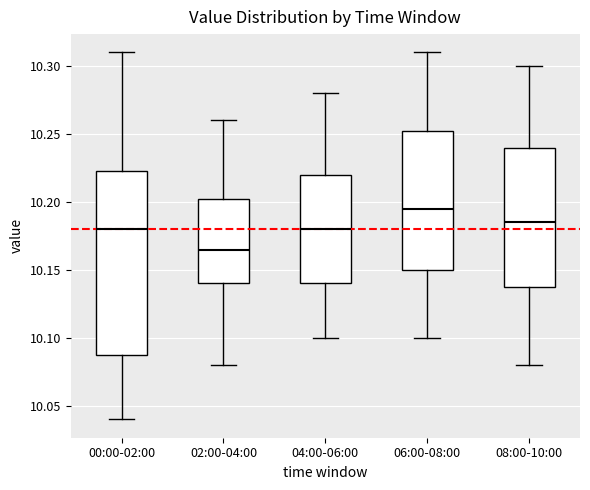

Reading left to right, transcribe this box plot: for each box, give where its median line is, the range the box spans, and where its two whiskers end, as read against the y-axis. The values are not printed on the chart, so give them approximately, as read against the axis.

00:00-02:00: median 10.180, box 10.090 to 10.225, whiskers 10.040 to 10.310
02:00-04:00: median 10.165, box 10.140 to 10.205, whiskers 10.080 to 10.260
04:00-06:00: median 10.180, box 10.140 to 10.220, whiskers 10.100 to 10.280
06:00-08:00: median 10.195, box 10.150 to 10.255, whiskers 10.100 to 10.310
08:00-10:00: median 10.185, box 10.140 to 10.240, whiskers 10.080 to 10.300